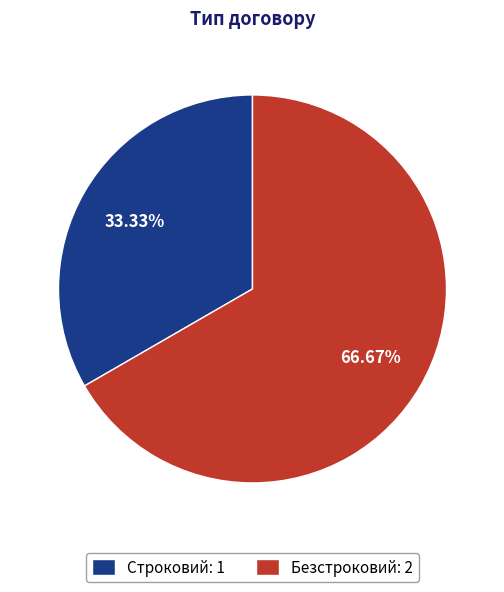

What percentage is the Безстроковий slice, to the nearest percent?

67%